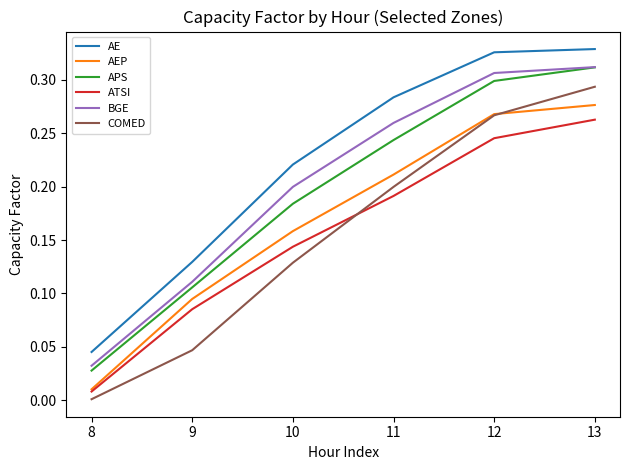

Is it true that AE equals 0.1 at 10?

False